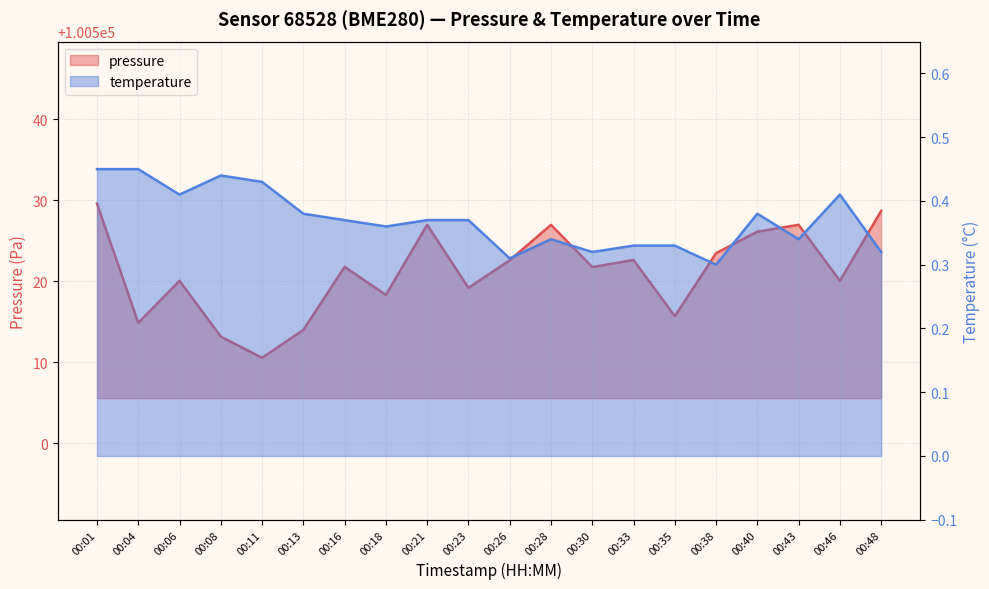

Which label corresponds to the smallest value in the chart?

00:38